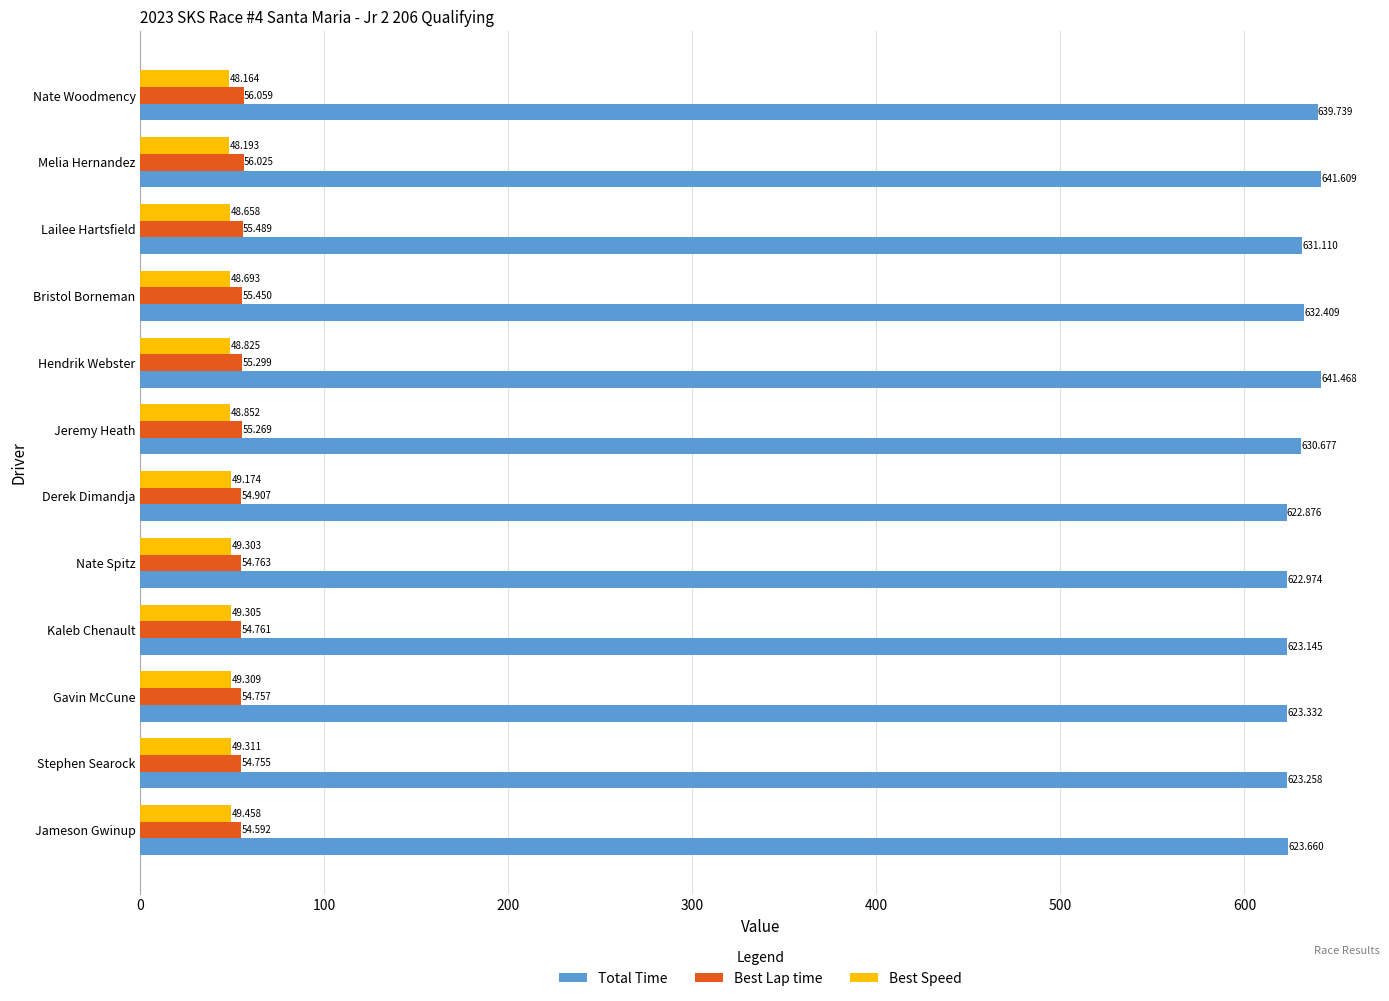

Which series has the widest spread of values?

Total Time